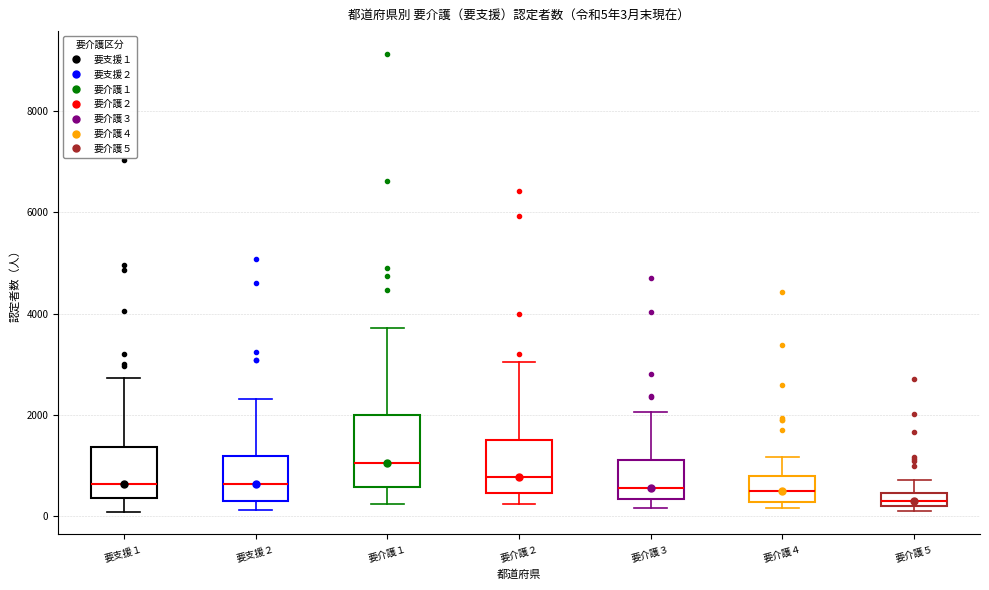

Which box is the tallest, from its lower edge to its upper edge?

要介護１